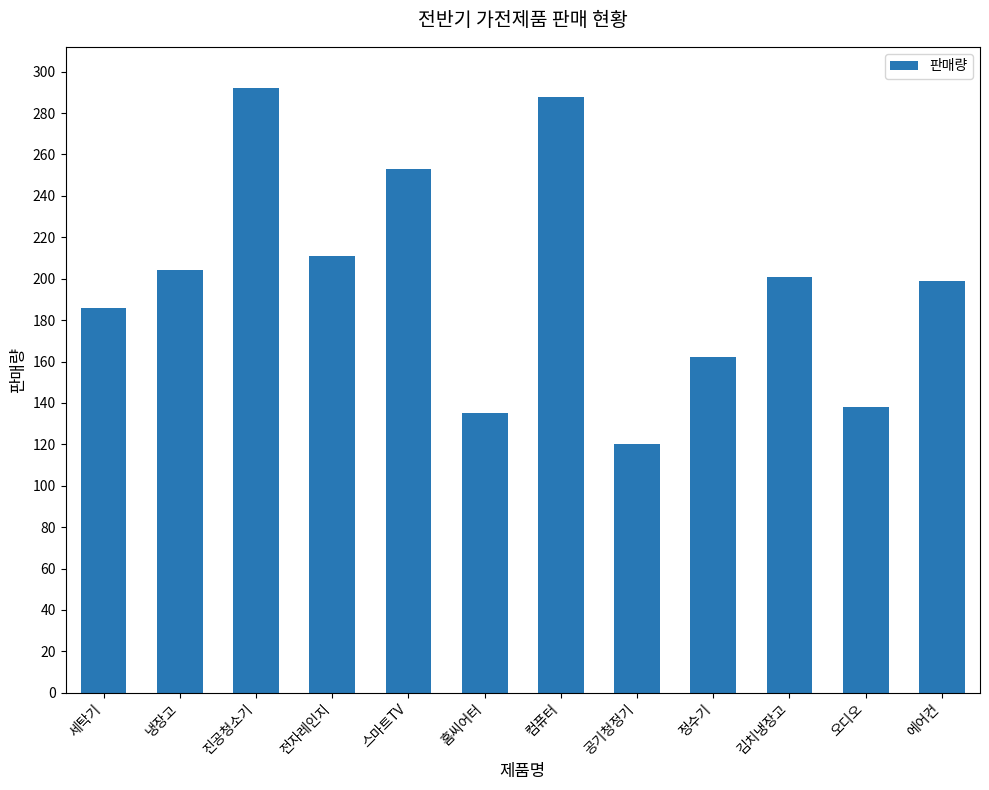

The chart shows a value of 87 at 전자레인지. True or false?

False